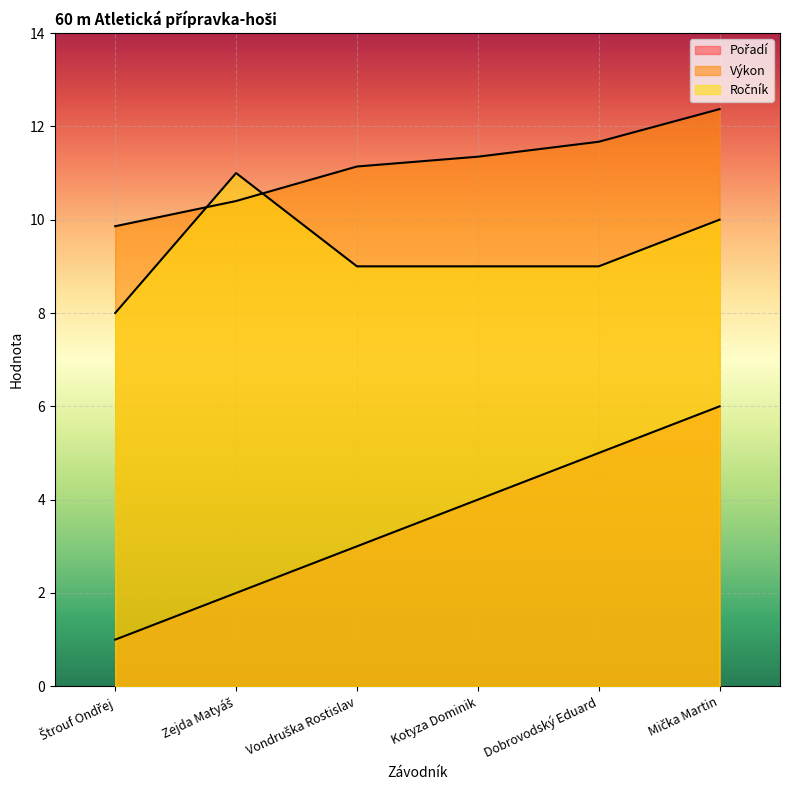

At which category does the chart reach its minimum across all series?

Štrouf Ondřej